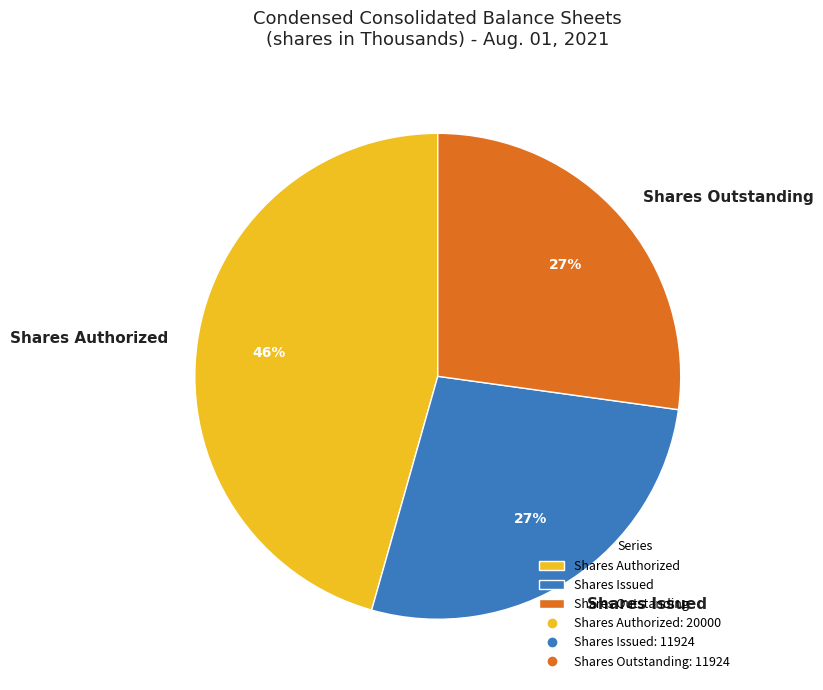

Between Shares Outstanding and Shares Authorized, which is larger?

Shares Authorized